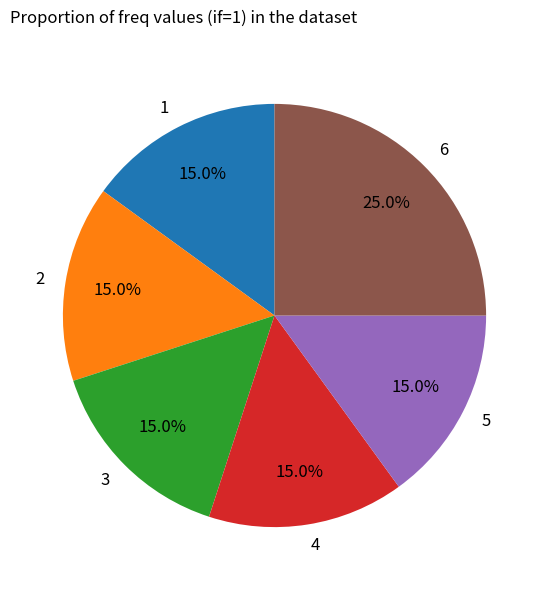

Combined, what portion of the pie is 1 and 4?

30.0%